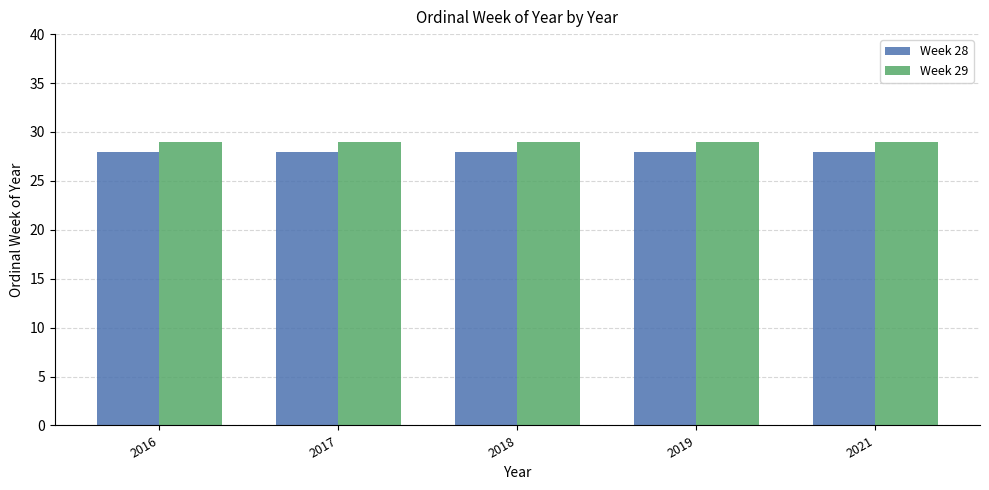

Which series has the largest total across all categories?

Week 29